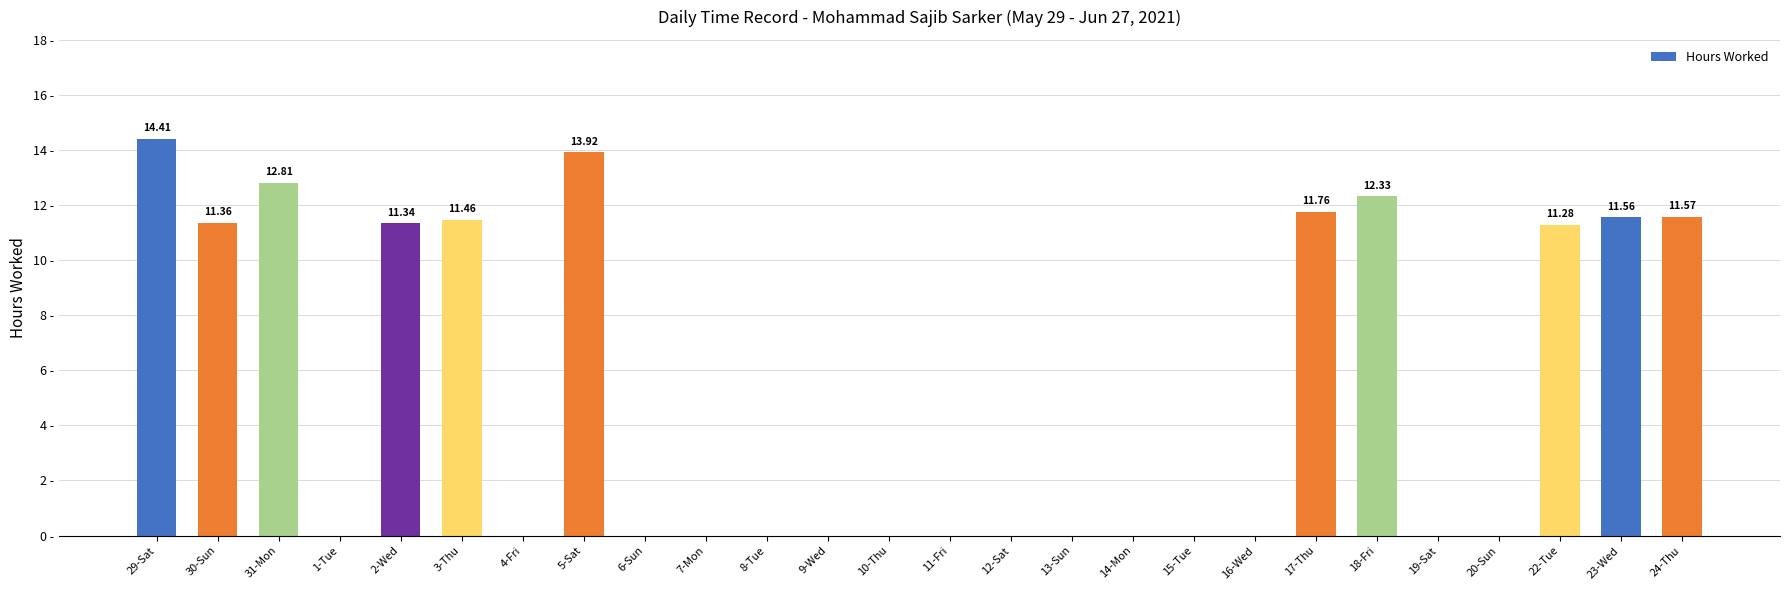

Is it true that the value at 20-Sun is -9.0?

False